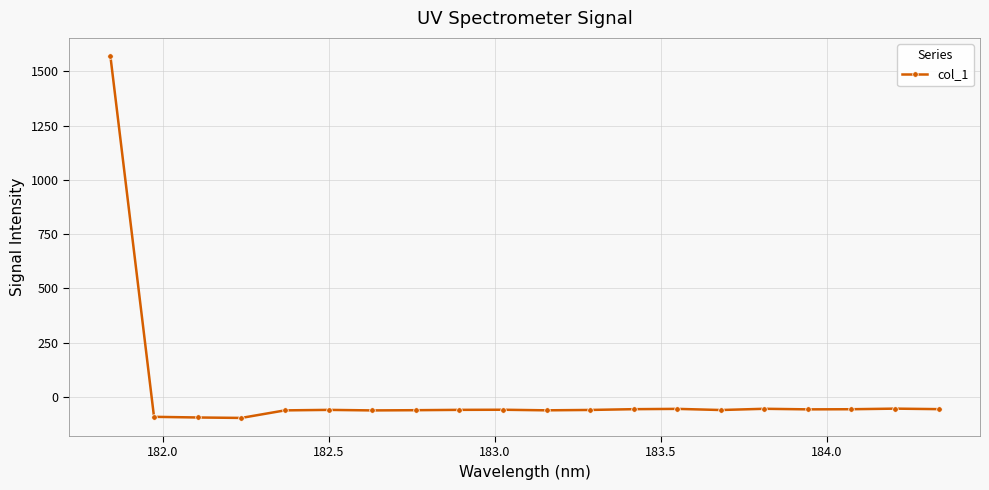

What is the value of the 11th point from the left?

-61.1